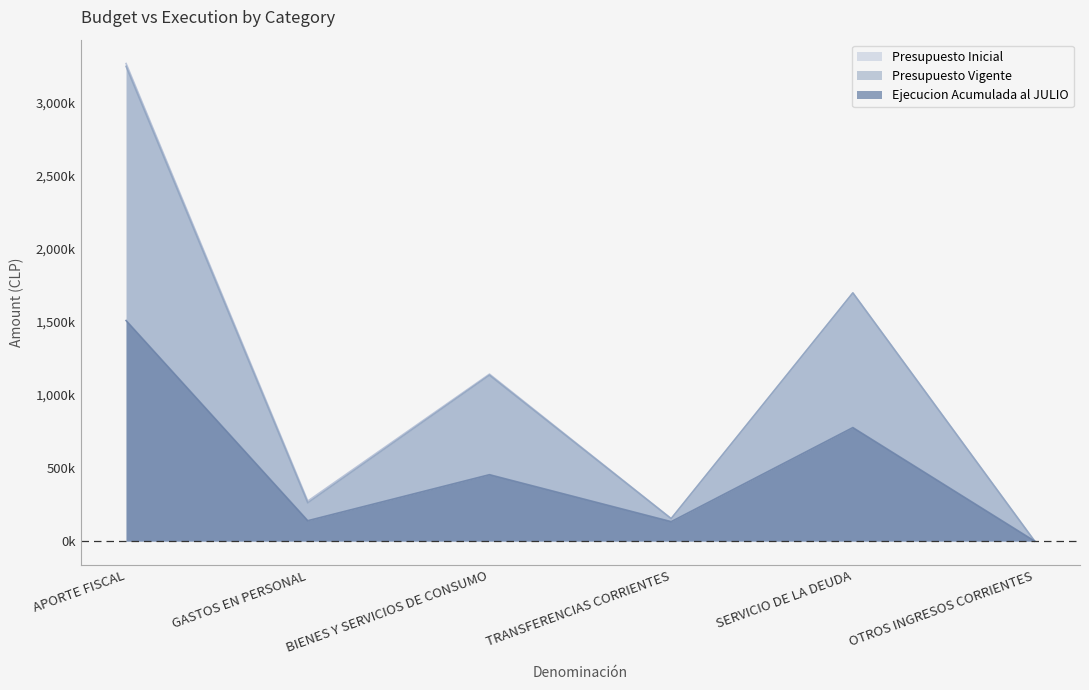

What is the difference between the Presupuesto Inicial values at SERVICIO DE LA DEUDA and APORTE FISCAL?

1568364